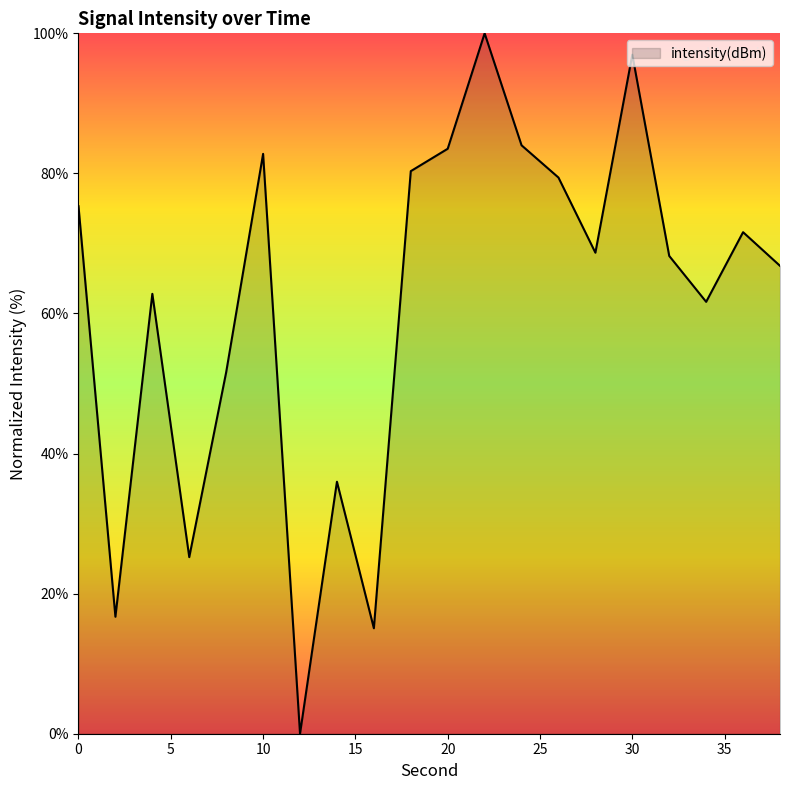

What is the difference between the maximum and minimum values?

100.0